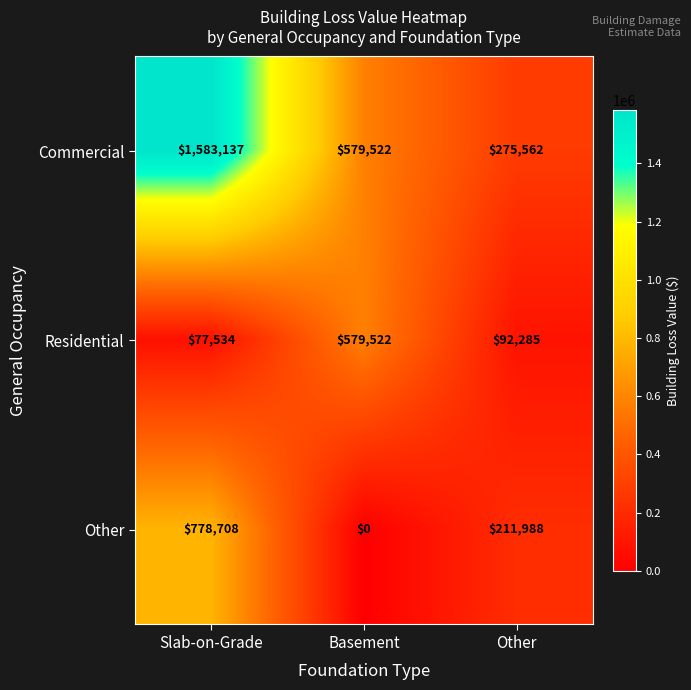

Which series changed the most between Slab-on-Grade and Basement?

Commercial